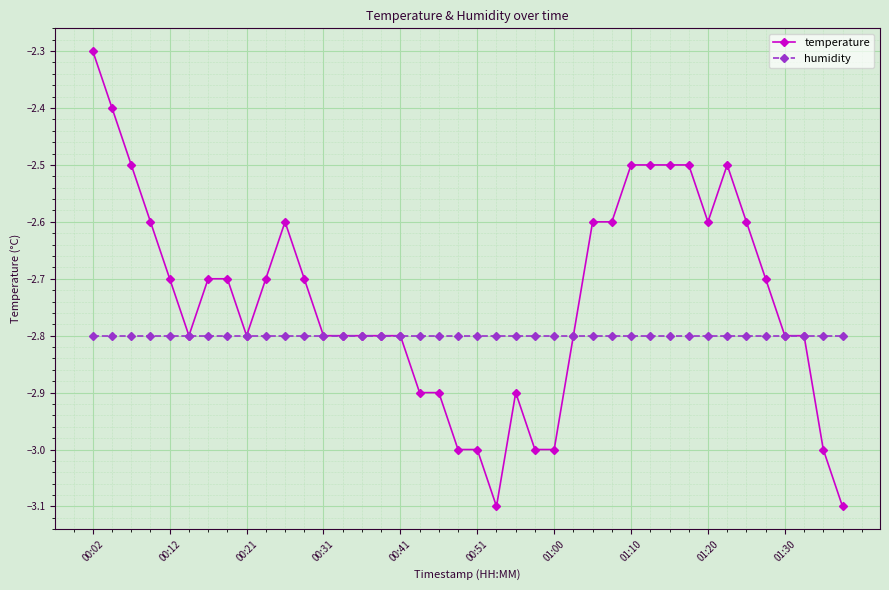

Does the chart display data point markers on the line(s)?

Yes